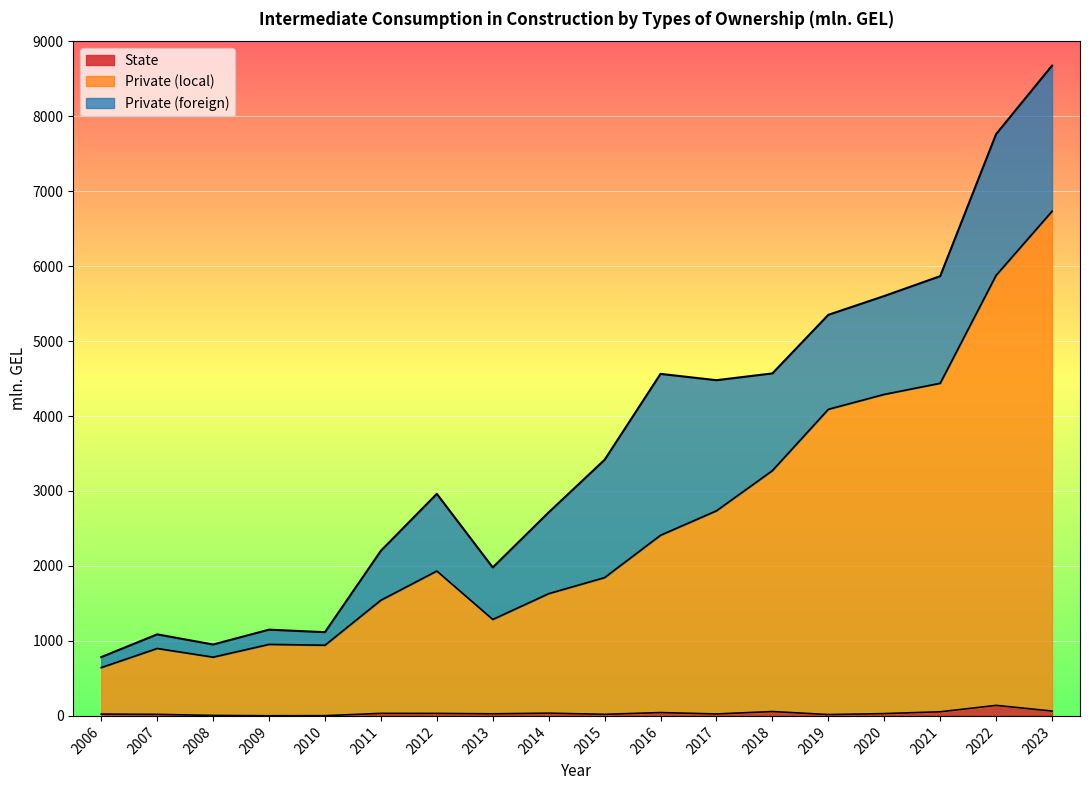

True or false: State and Private (local) cross at least once.

False